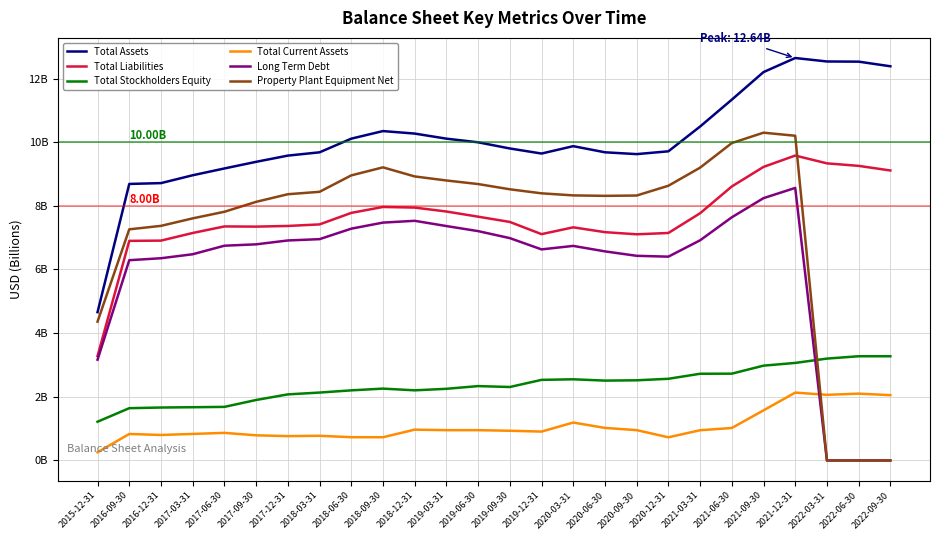

What is the difference between the highest and lowest values at 2019-03-31?

9.2